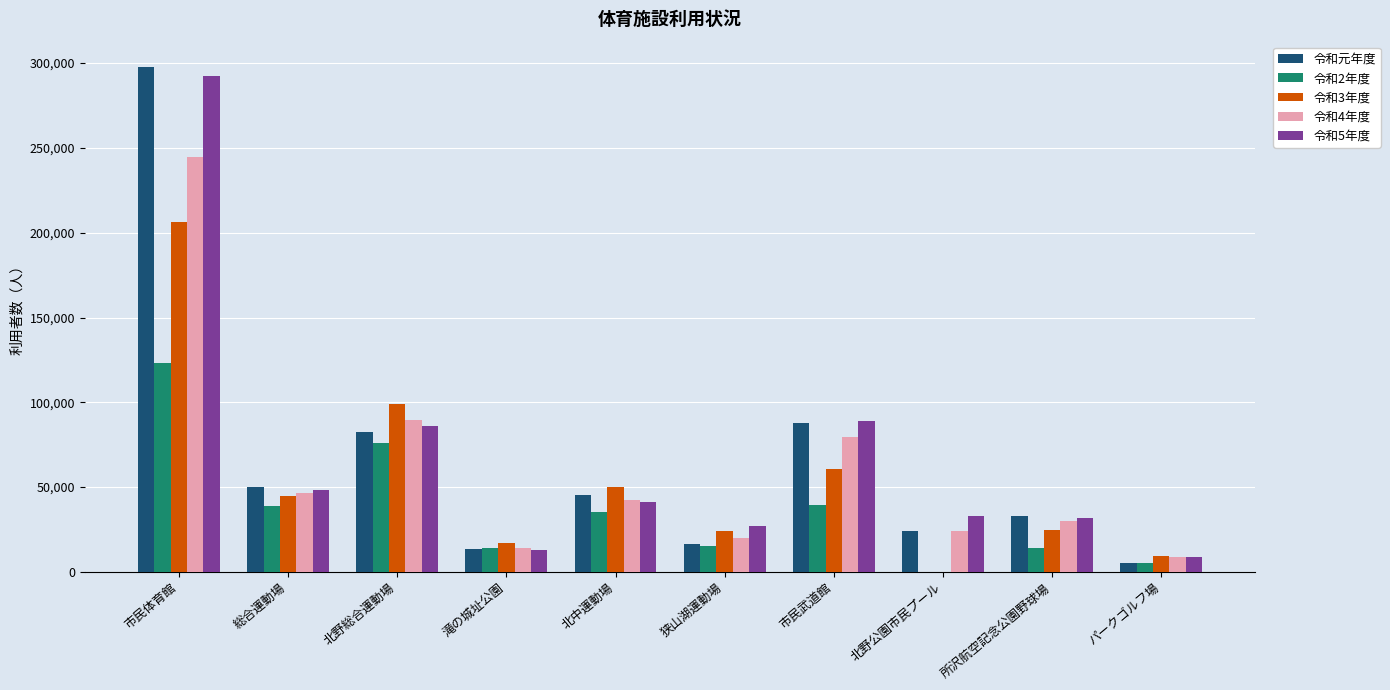

What are all the series names shown in the legend?

令和元年度, 令和2年度, 令和3年度, 令和4年度, 令和5年度